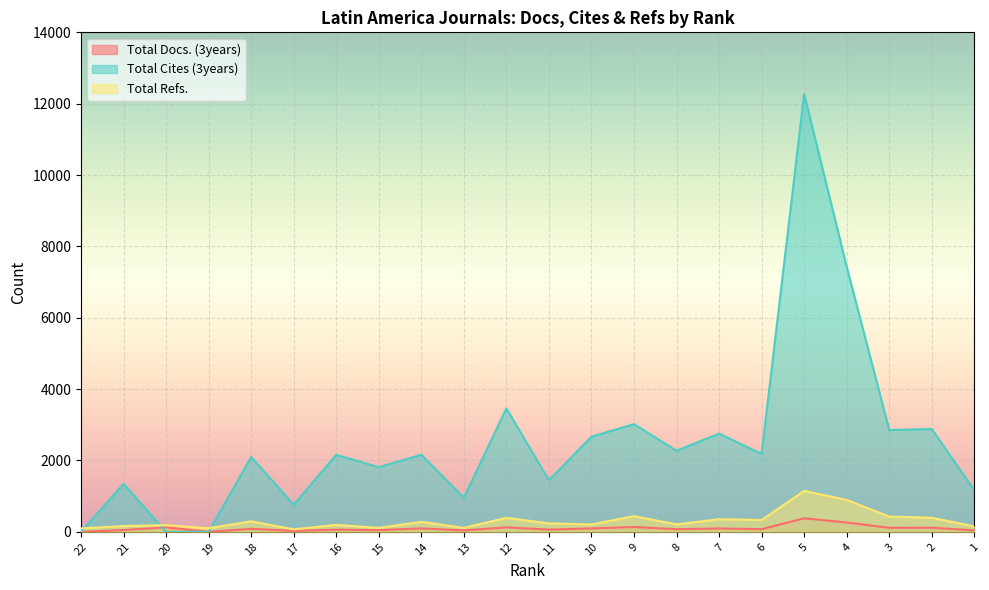

At 10, list the series in order from largest to smallest.

Total Cites (3years), Total Refs., Total Docs. (3years)